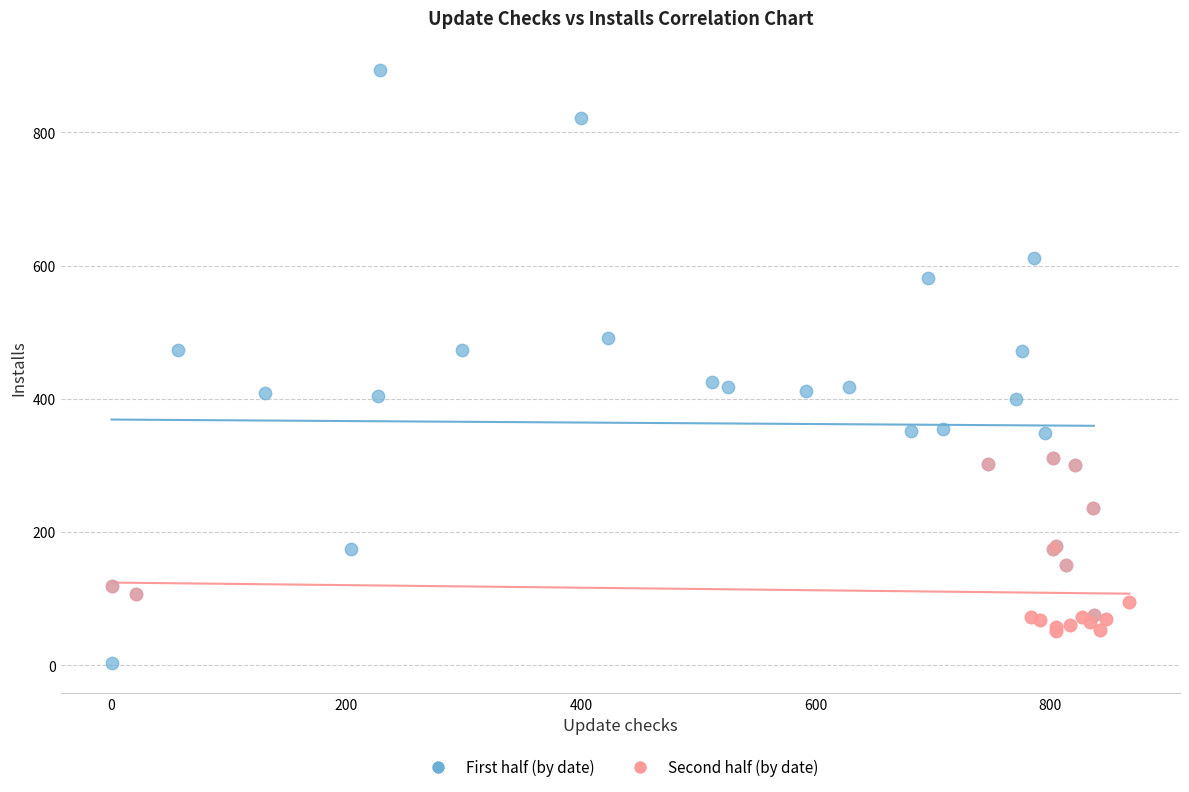

Which series has the widest spread of Y values?

First half (by date)